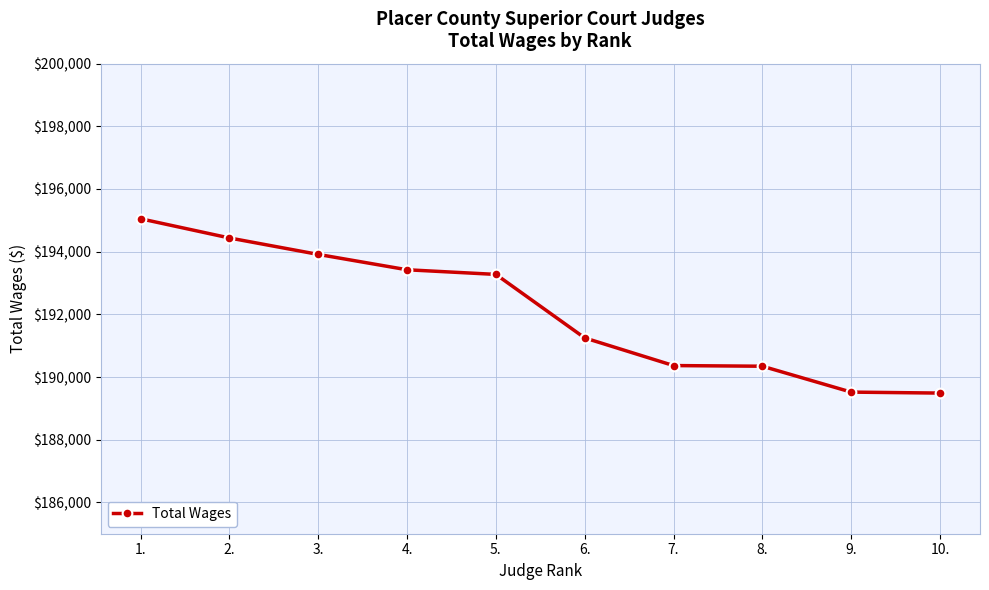

Approximately how many times larger is the value at 9. compared to 6.?

1.0